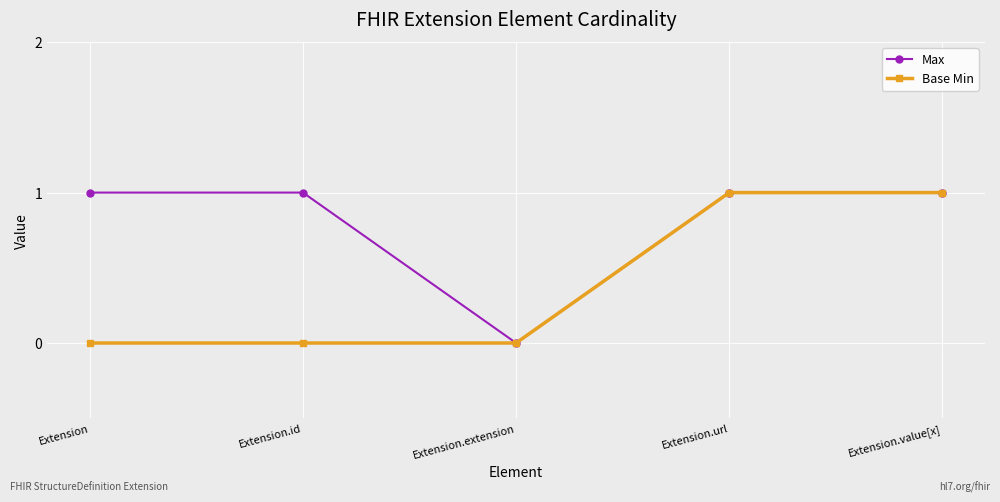

Where is the first local minimum for Max?

Extension.extension